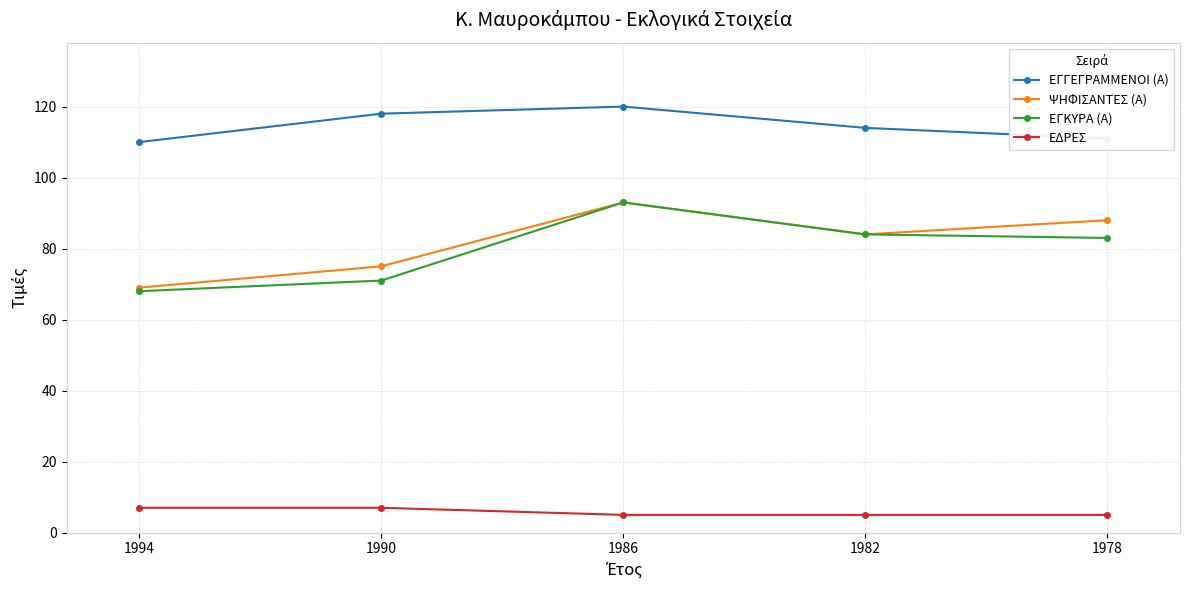

What is the total value across all series at 1994?

254